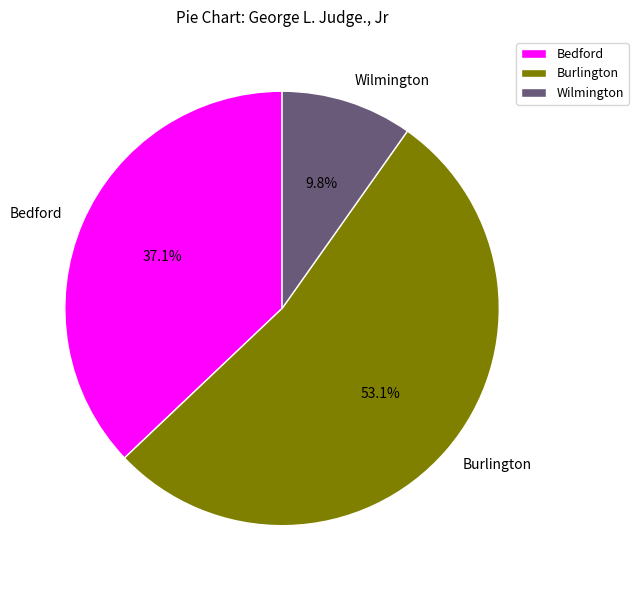

Is it true that Burlington is 53% of the pie?

True